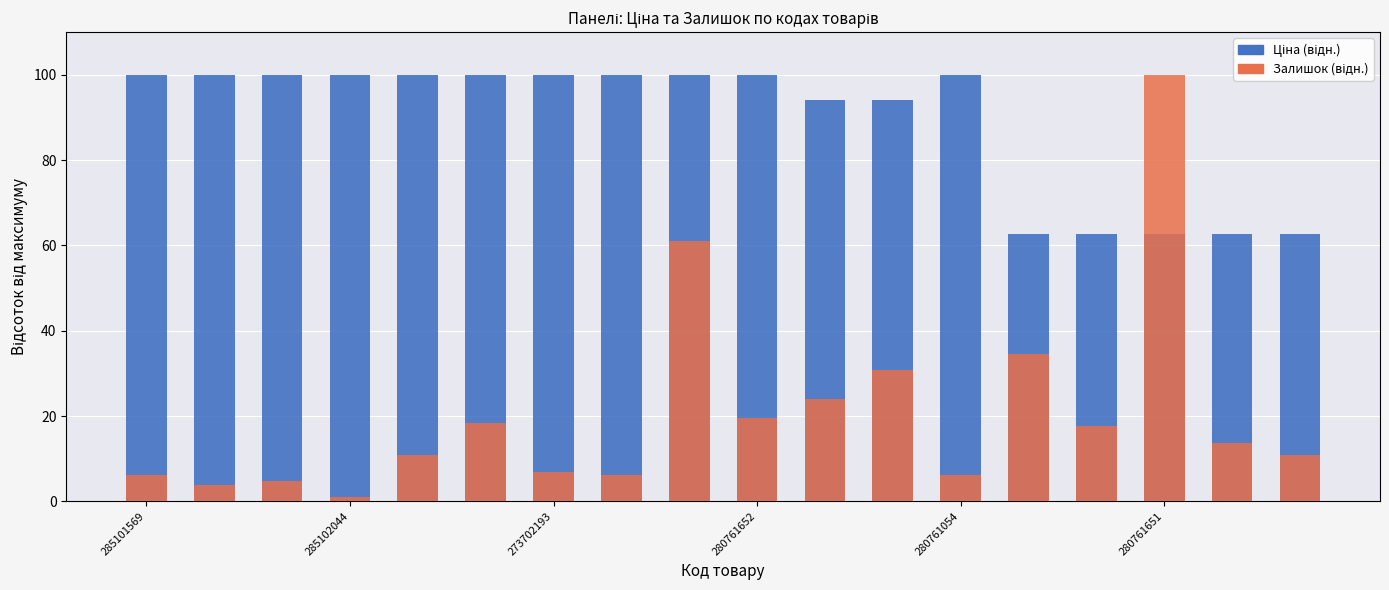

Is the value of Ціна (відн.) at 16 greater than the value of Залишок (відн.) at 16?

Yes